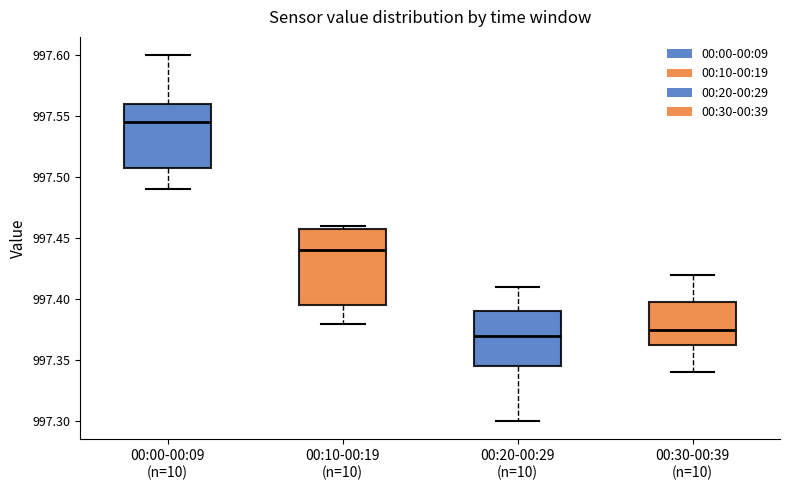

Where does the lower whisker of the box for 00:10-00:19 (n=10) end on the y-axis? The values are not printed on the chart, so give them approximately, as read against the axis.

997.380